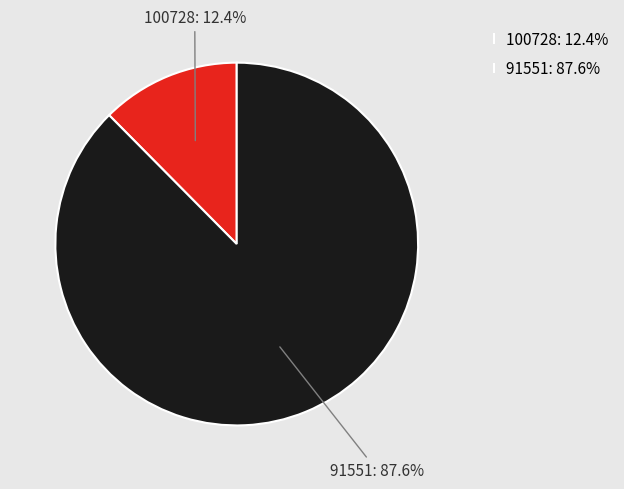

How many slices are in this pie chart?

2